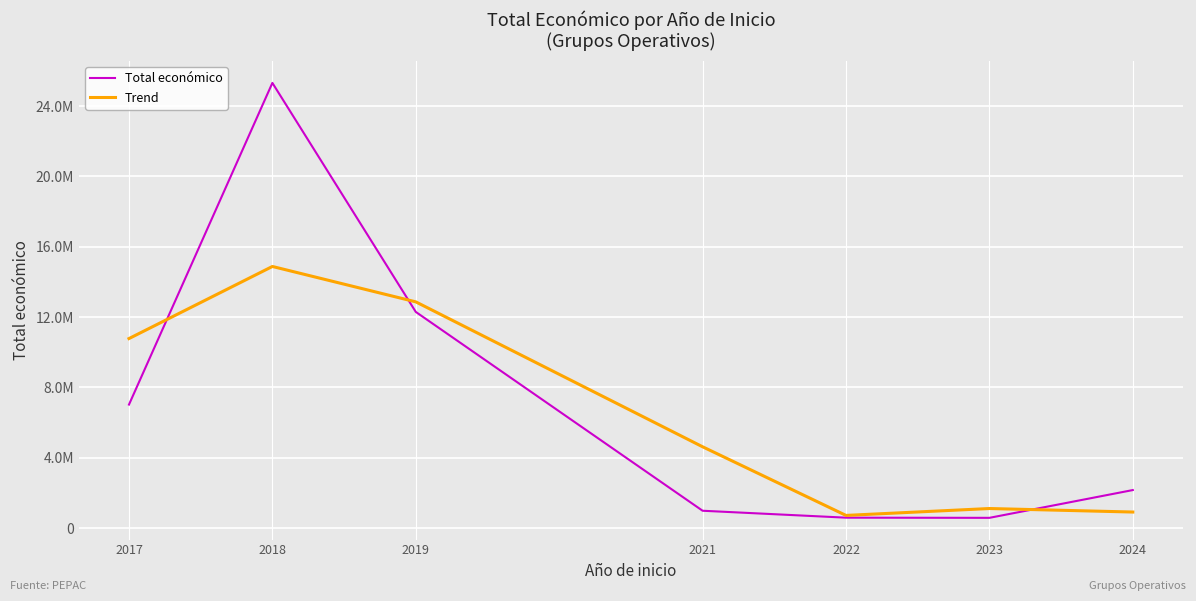

Does the chart have visible grid lines?

Yes